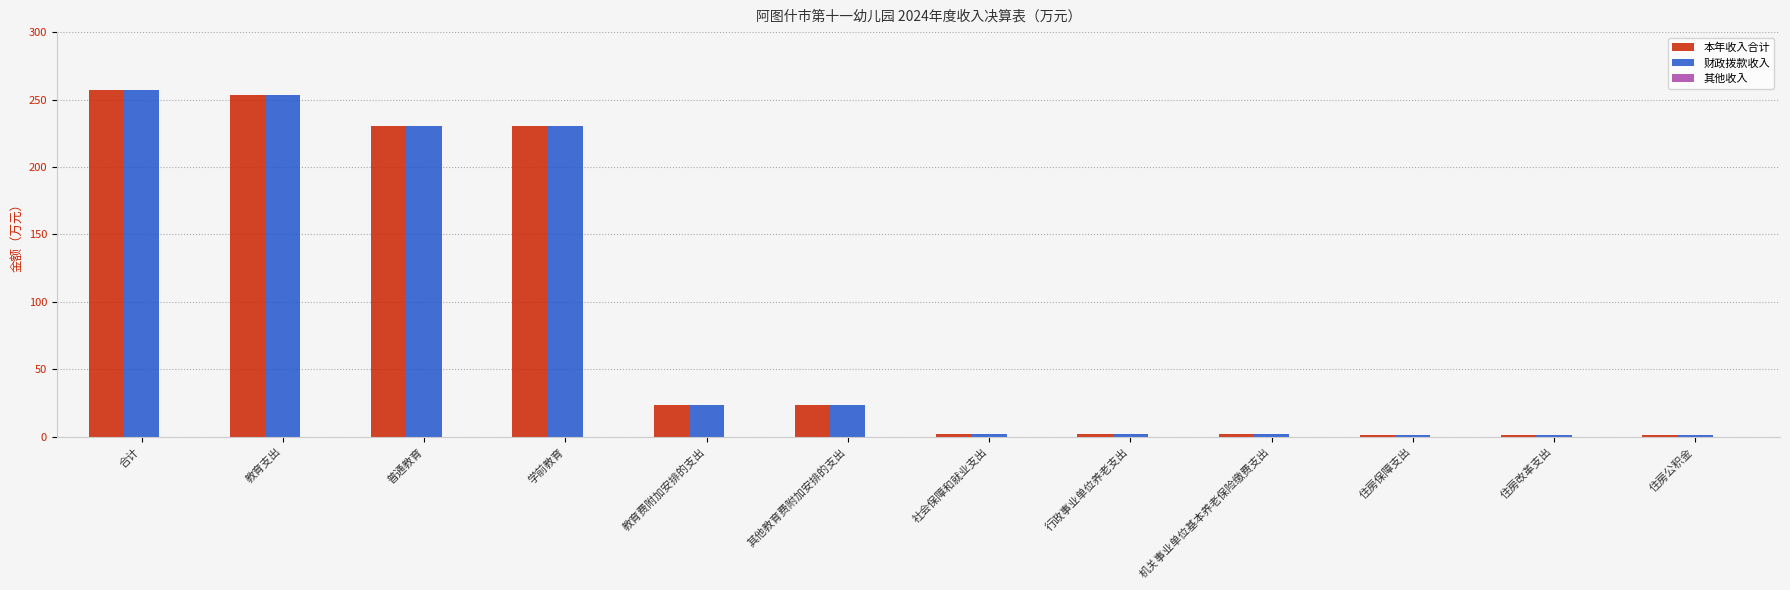

Which series changed the most between 普通教育 and 社会保障和就业支出?

本年收入合计